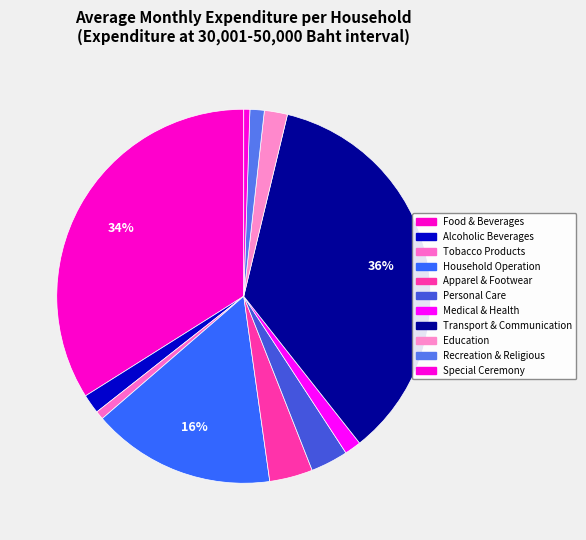

What is the change in value from Household Operation to Special Ceremony?

-5024.7